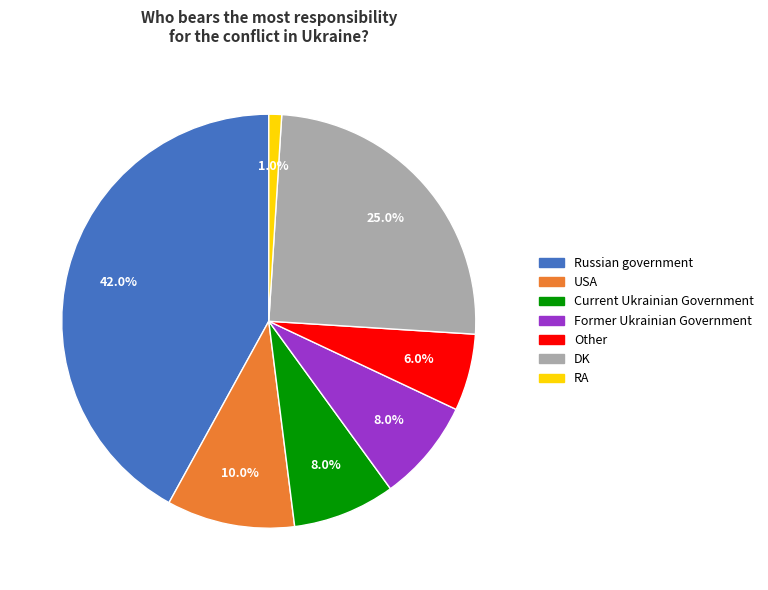

To the nearest percent, what percentage of the pie is Current Ukrainian Government?

8%